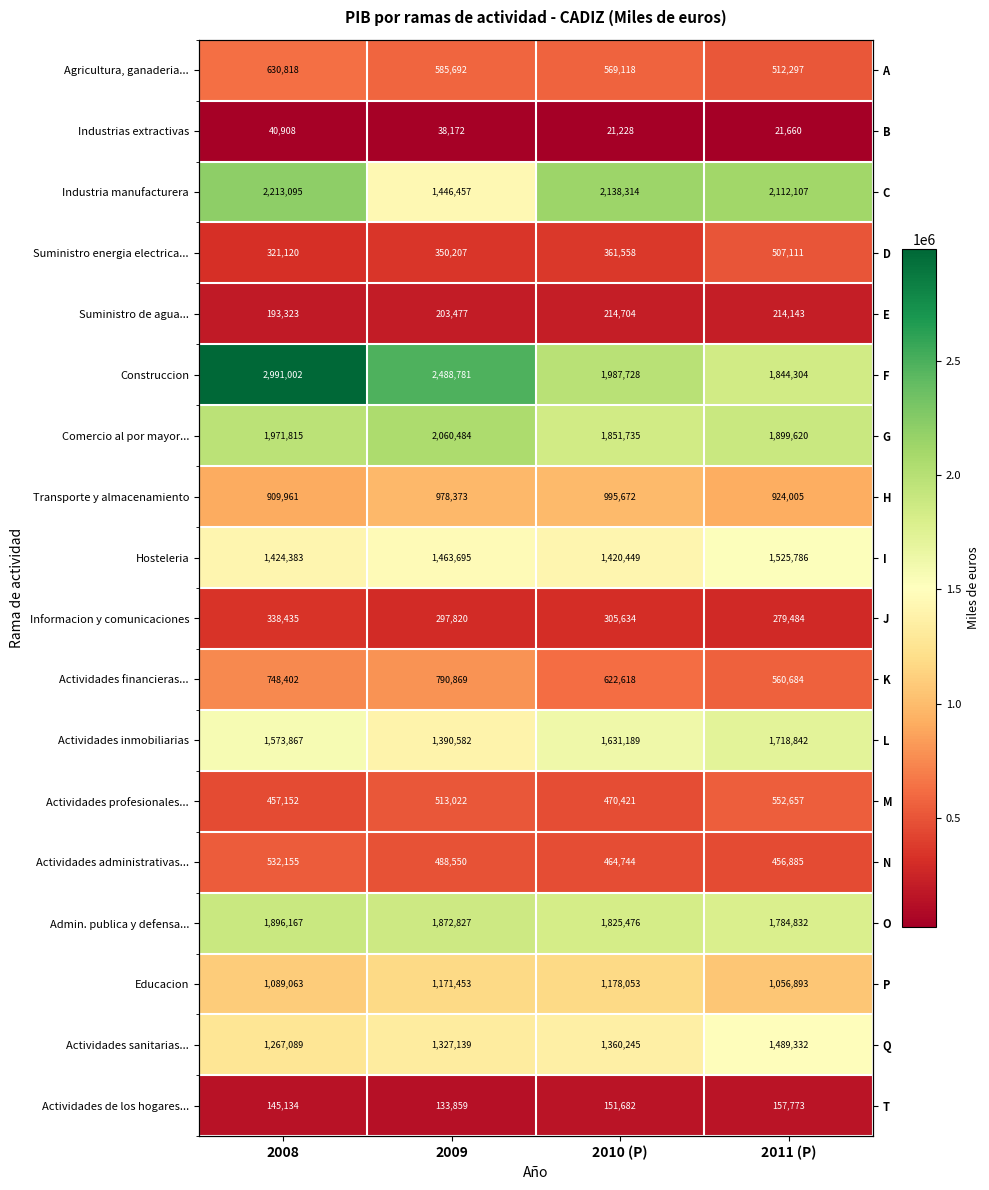

At which label is Construccion closest to 2417653?

2009